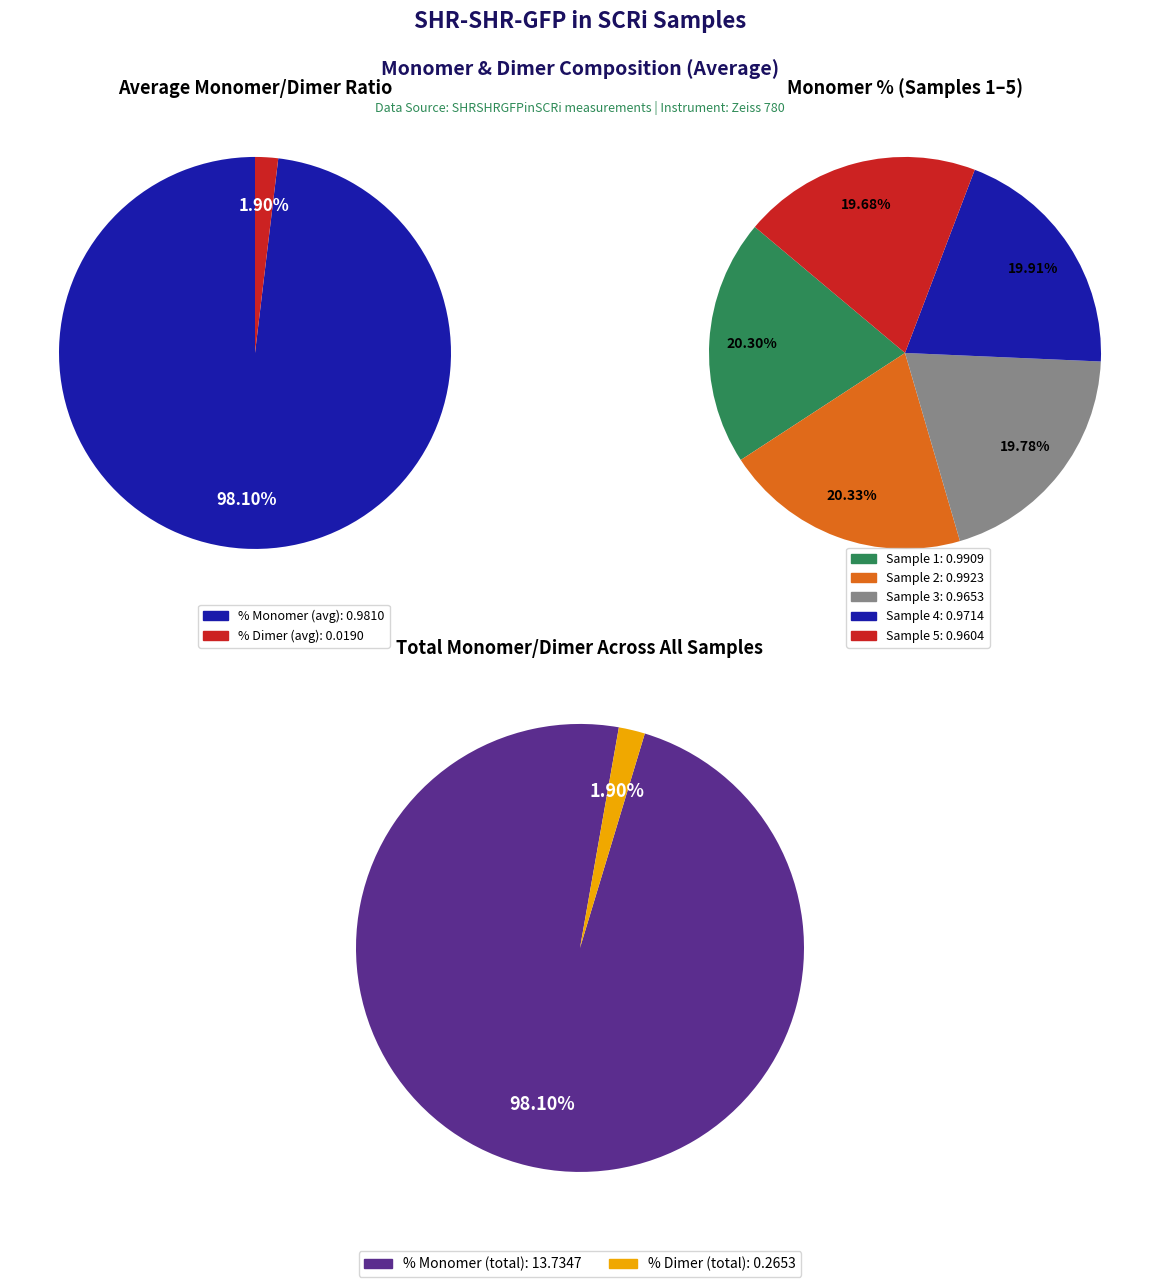

Rank the series by their average value, from lowest to highest.

% Dimer, % Monomer